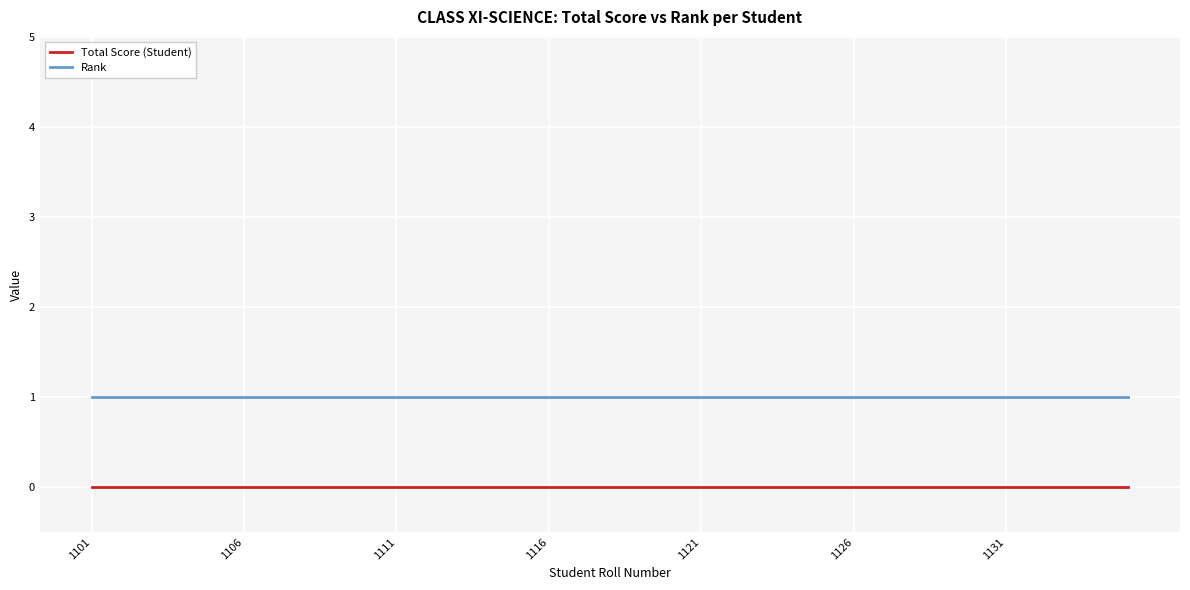

Which series has the largest total across all categories?

Rank